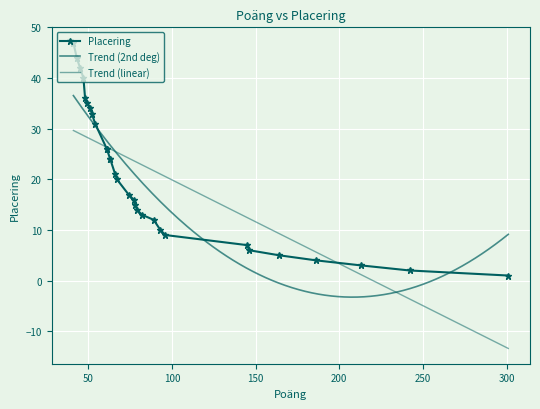

What is the change in value from 54 to 52?

+2